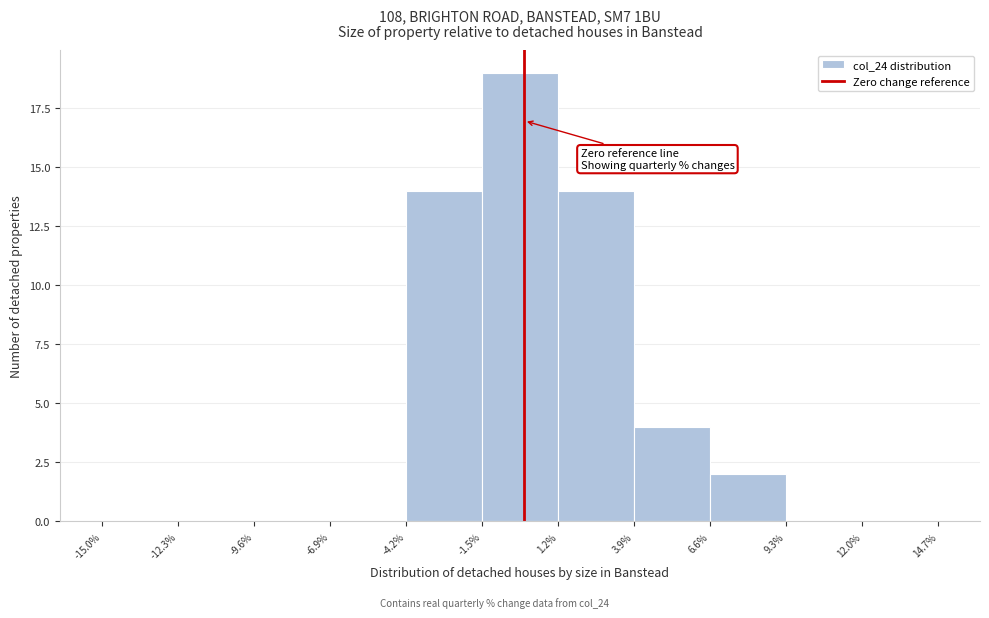

Reading left to right, list every bar in this chart as the range it spans on the x-axis followed by its height. The values are not printed on the chart, so give them approximately, as read against the axis.

-15.0% to -12.3%: 0
-12.3% to -9.6%: 0
-9.6% to -6.9%: 0
-6.9% to -4.2%: 0
-4.2% to -1.5%: 14
-1.5% to 1.2%: 19
1.2% to 3.9%: 14
3.9% to 6.6%: 4
6.6% to 9.3%: 2
9.3% to 12.0%: 0
12.0% to 14.7%: 0